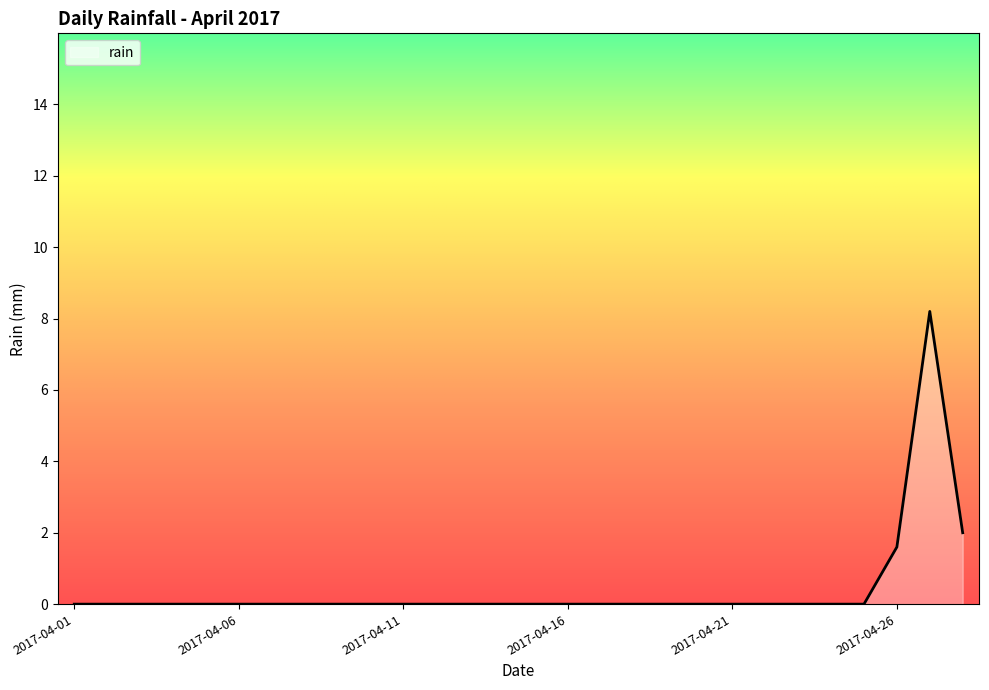

Reading left to right, transcribe all the data shown in this chart.

0.0	0.0	0.0	0.0	0.0	0.0	0.0	0.0	0.0	0.0	0.0	0.0	0.0	0.0	0.0	0.0	0.0	0.0	0.0	0.0	0.0	0.0	0.0	0.0	0.0	1.6	8.2	2.0